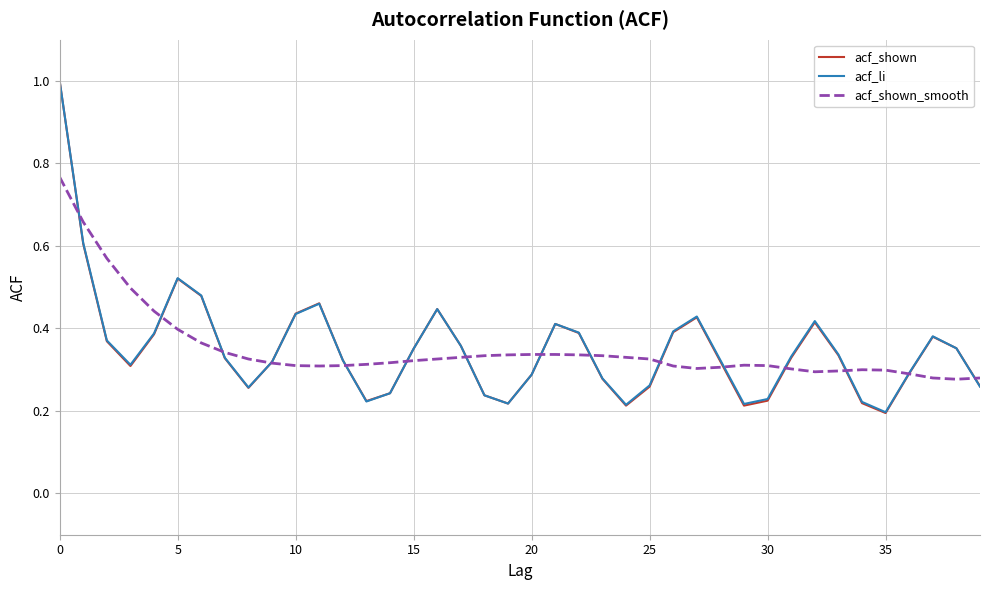

Which series has the largest range (max minus min)?

acf_shown